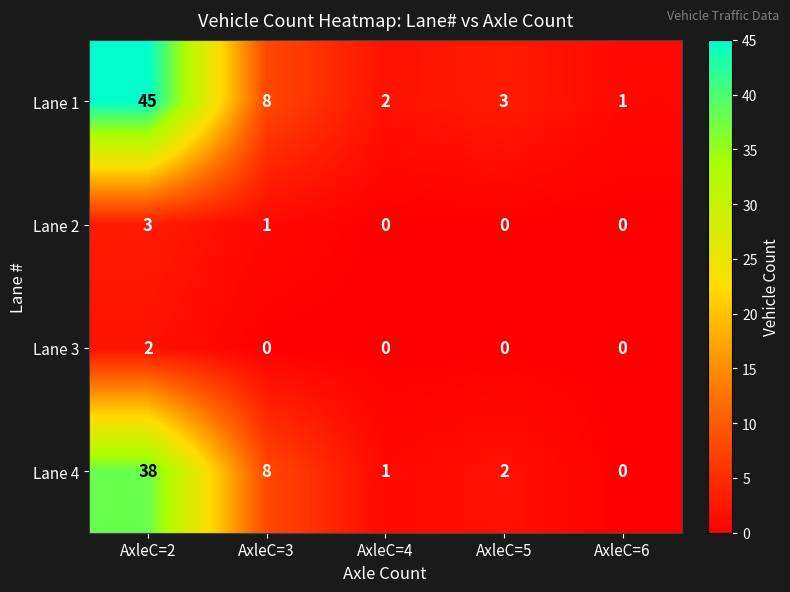

Reading left to right, what are all the values shown in this chart?

Lane 1: AxleC=2=45	AxleC=3=8	AxleC=4=2	AxleC=5=3	AxleC=6=1
Lane 2: AxleC=2=3	AxleC=3=1	AxleC=4=0	AxleC=5=0	AxleC=6=0
Lane 3: AxleC=2=2	AxleC=3=0	AxleC=4=0	AxleC=5=0	AxleC=6=0
Lane 4: AxleC=2=38	AxleC=3=8	AxleC=4=1	AxleC=5=2	AxleC=6=0